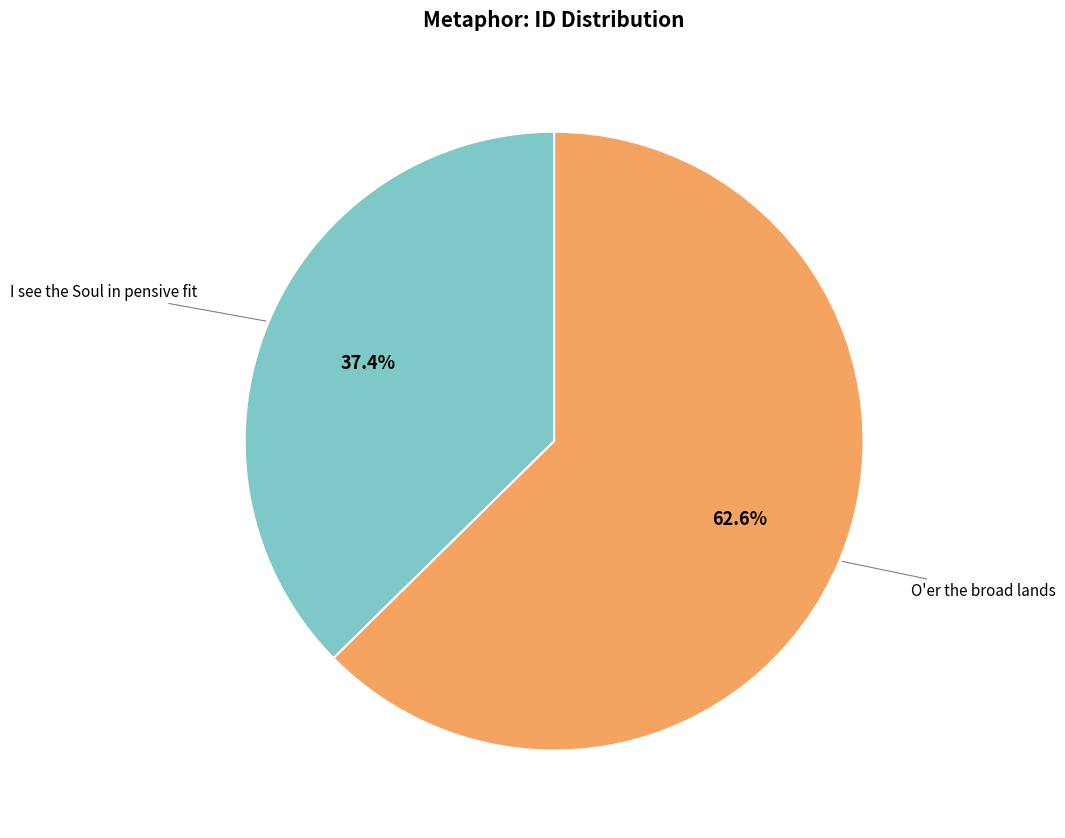

Rank the categories by value from lowest to highest.

I see the Soul in pensive fit, O'er the broad lands